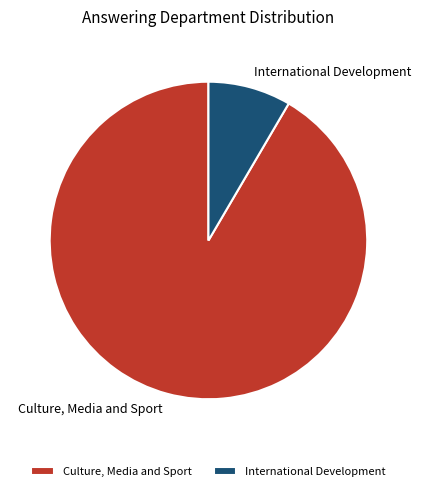

Rank the categories by value from highest to lowest.

Culture, Media and Sport, International Development